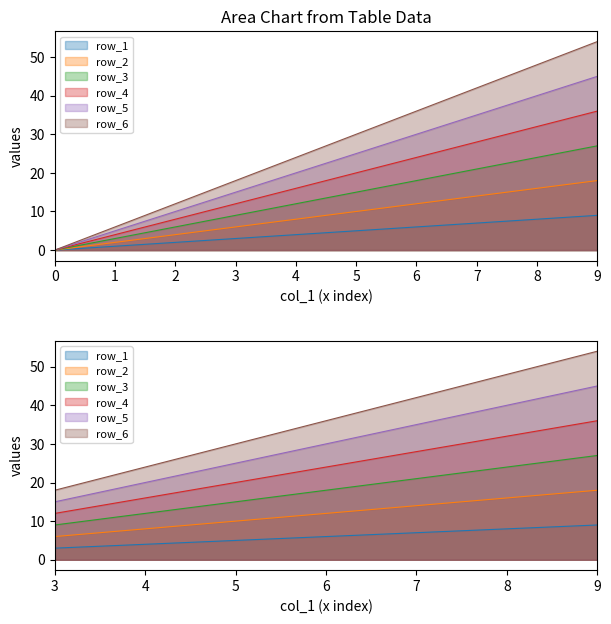

Reading left to right, extract all data points from this chart.

row_1: 0=0	1=1	2=2	3=3	4=4	5=5	6=6	7=7	8=8	9=9
row_2: 0=0	1=2	2=4	3=6	4=8	5=10	6=12	7=14	8=16	9=18
row_3: 0=0	1=3	2=6	3=9	4=12	5=15	6=18	7=21	8=24	9=27
row_4: 0=0	1=4	2=8	3=12	4=16	5=20	6=24	7=28	8=32	9=36
row_5: 0=0	1=5	2=10	3=15	4=20	5=25	6=30	7=35	8=40	9=45
row_6: 0=0	1=6	2=12	3=18	4=24	5=30	6=36	7=42	8=48	9=54